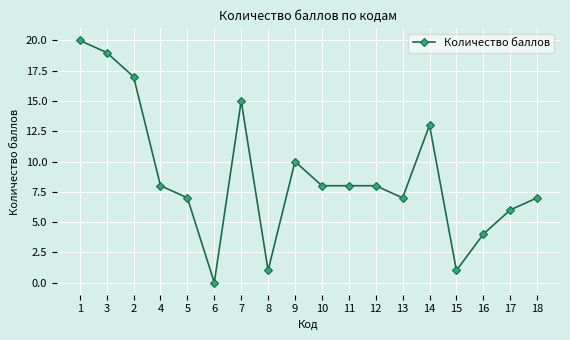

How many values are above zero?

17